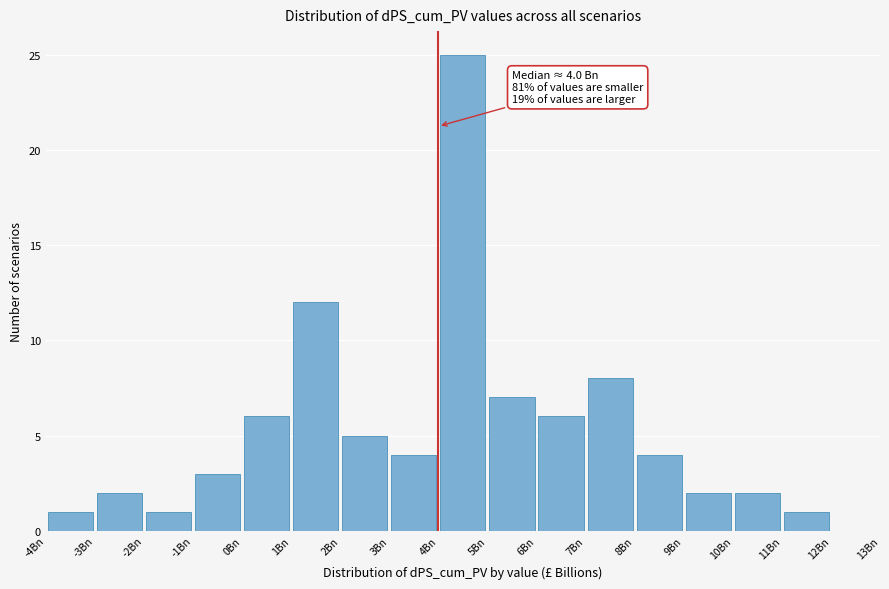

Which range on the x-axis has the tallest bar?

4 to 5